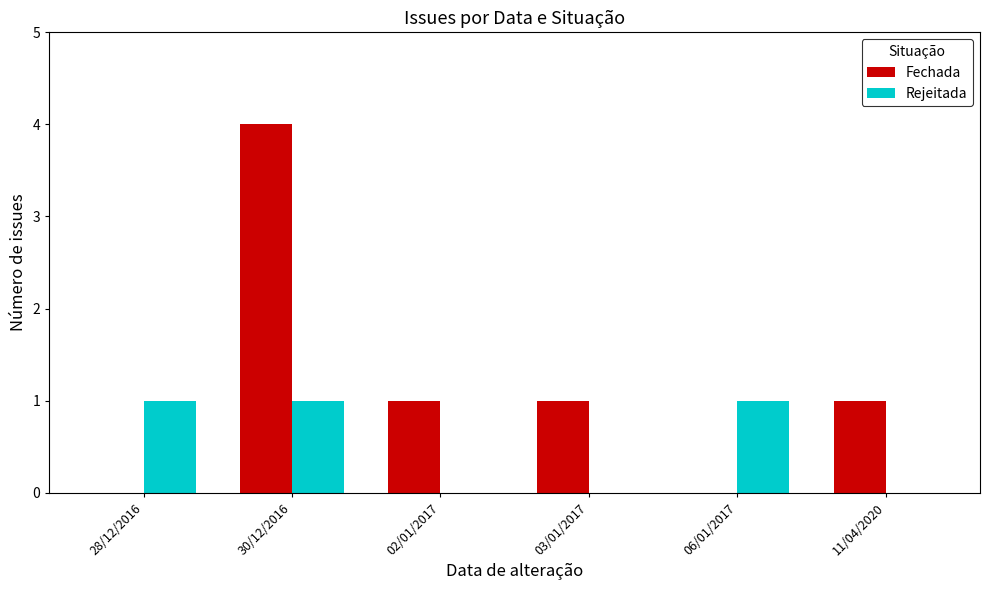

Reading left to right, what are all the values shown in this chart?

Fechada: 28/12/2016=0	30/12/2016=4	02/01/2017=1	03/01/2017=1	06/01/2017=0	11/04/2020=1
Rejeitada: 28/12/2016=1	30/12/2016=1	02/01/2017=0	03/01/2017=0	06/01/2017=1	11/04/2020=0